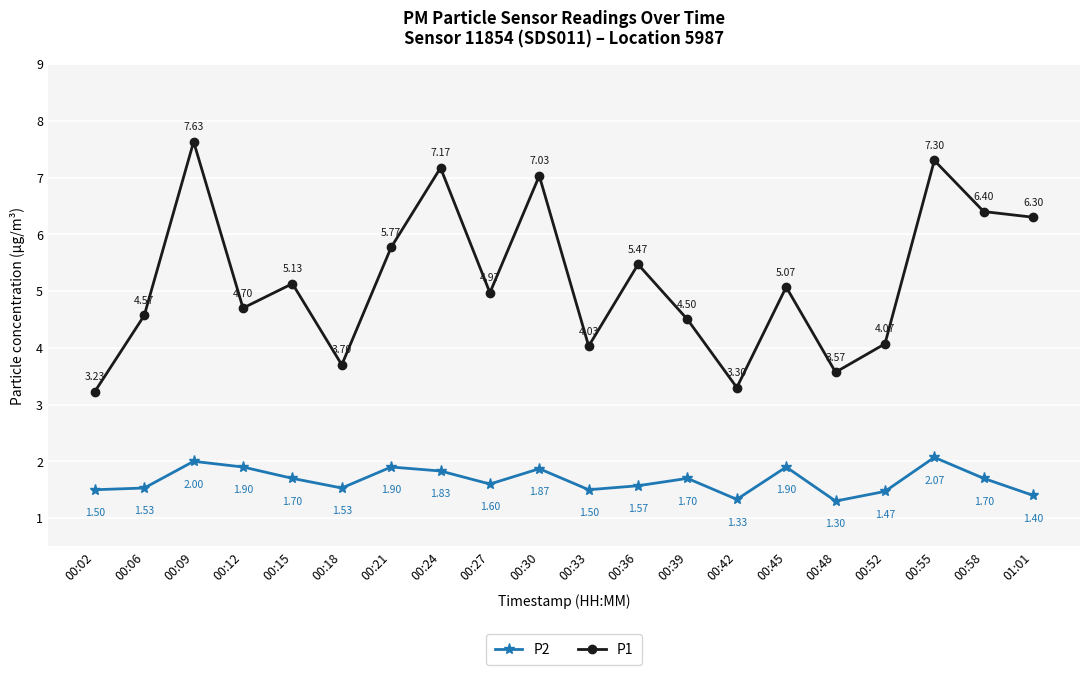

True or false: P2 and P1 cross at least once.

False